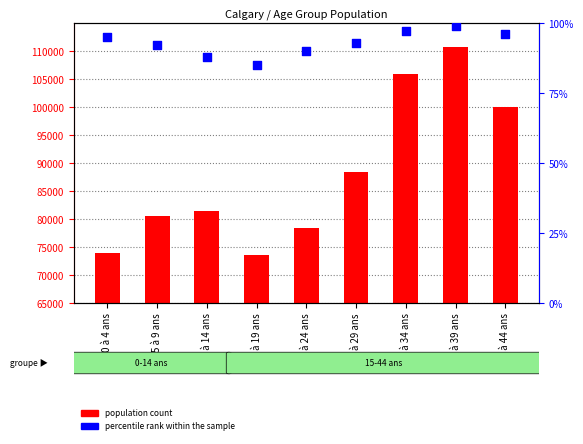

At which category is the sum across all series the highest?

35 à 39 ans